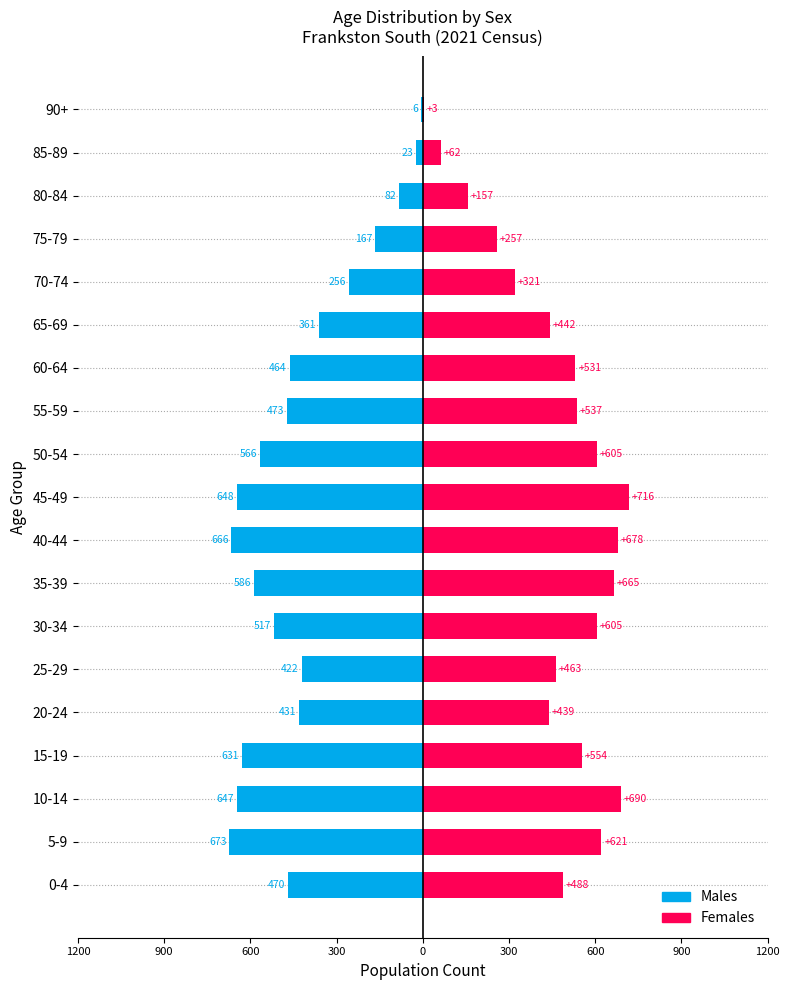

At how many categories does at least one series exceed -168?

19